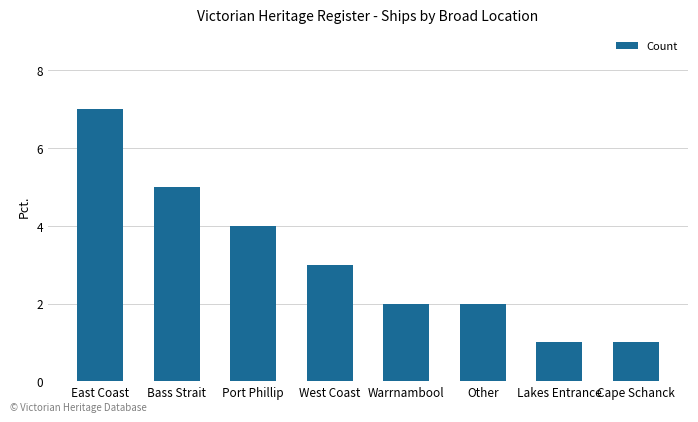

The chart shows a value of 2 at Warrnambool. True or false?

True